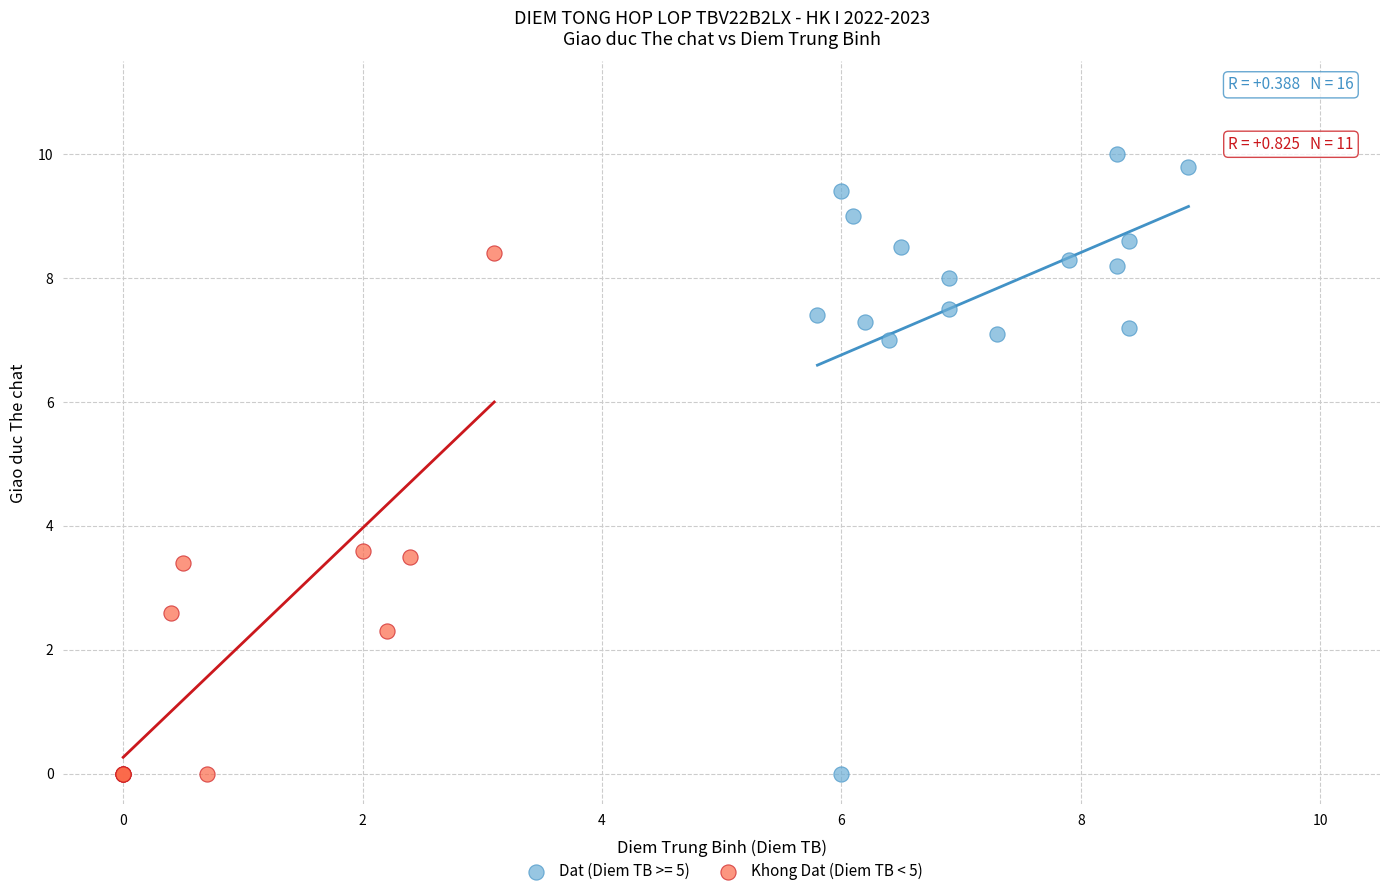

Which series contains the highest Y value?

Dat (Diem TB >= 5)